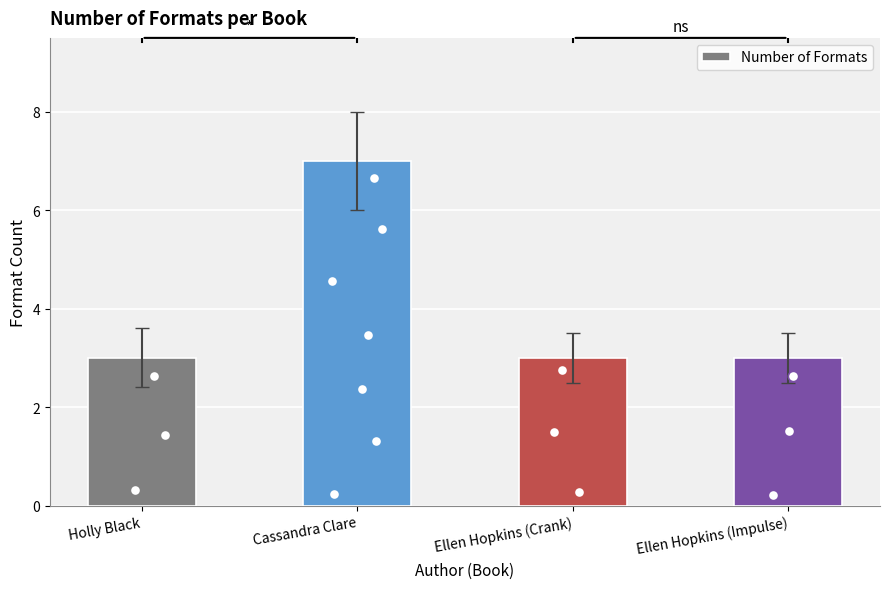

What is the ratio of the value at Holly Black to the value at Ellen Hopkins (Crank)?

1.0